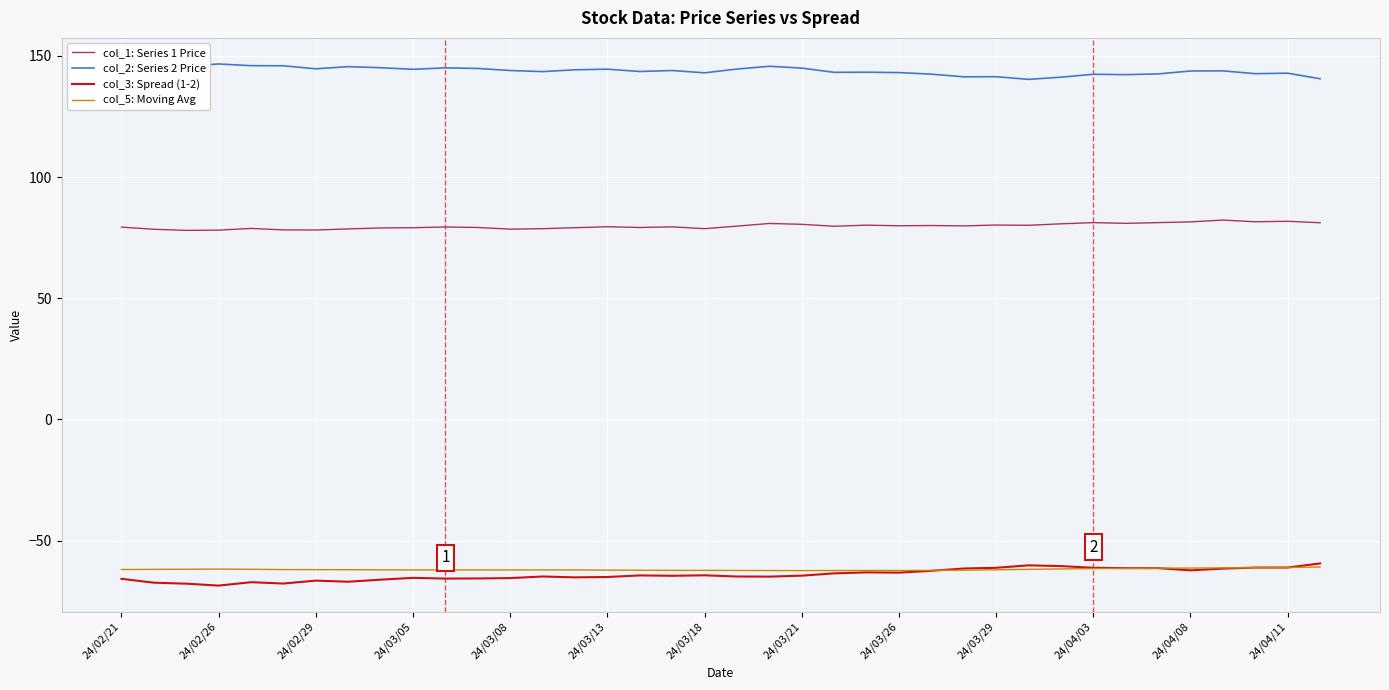

What is the maximum value for col_2: Series 2 Price?

146.7